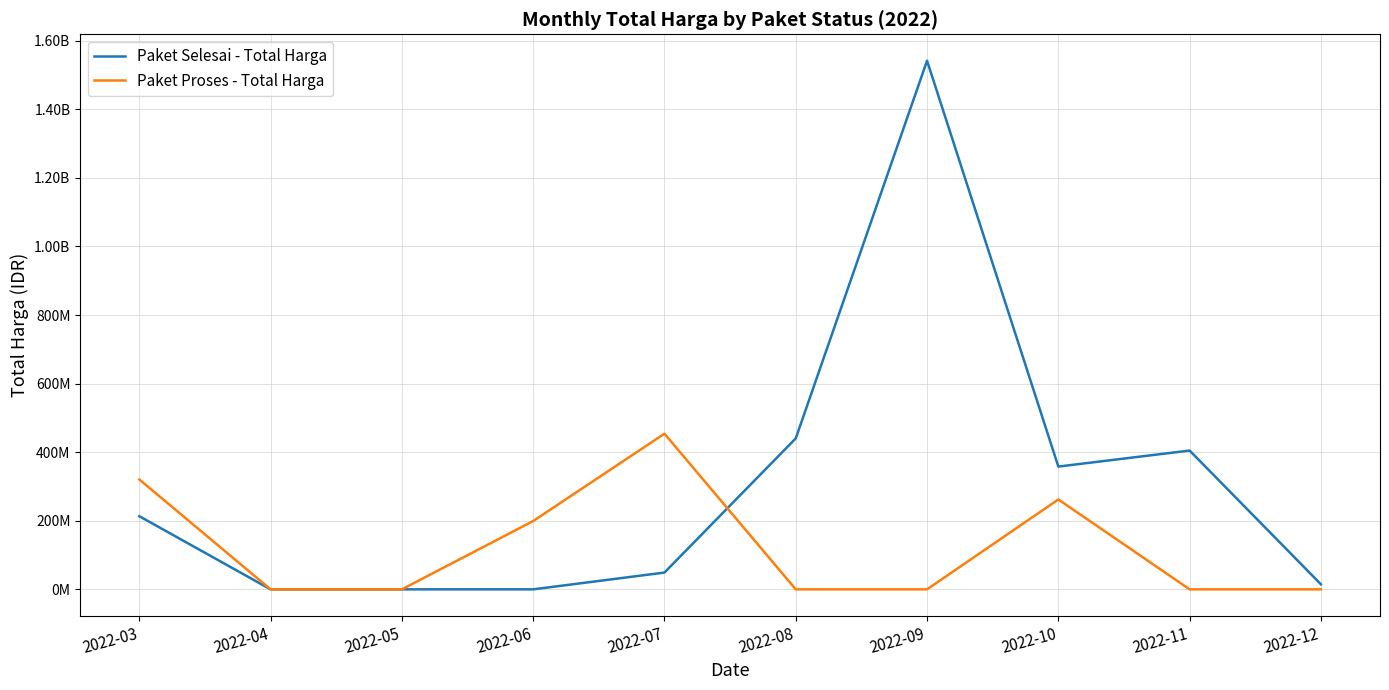

What are all the series names shown in the legend?

Paket Selesai - Total Harga, Paket Proses - Total Harga